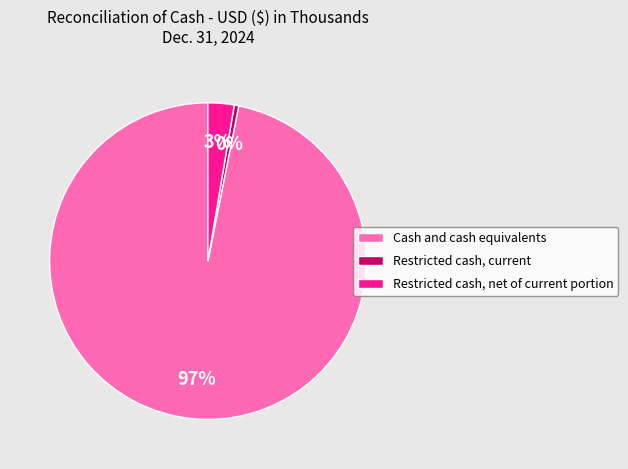

Rank the categories by value from highest to lowest.

Cash and cash equivalents, Restricted cash, net of current portion, Restricted cash, current